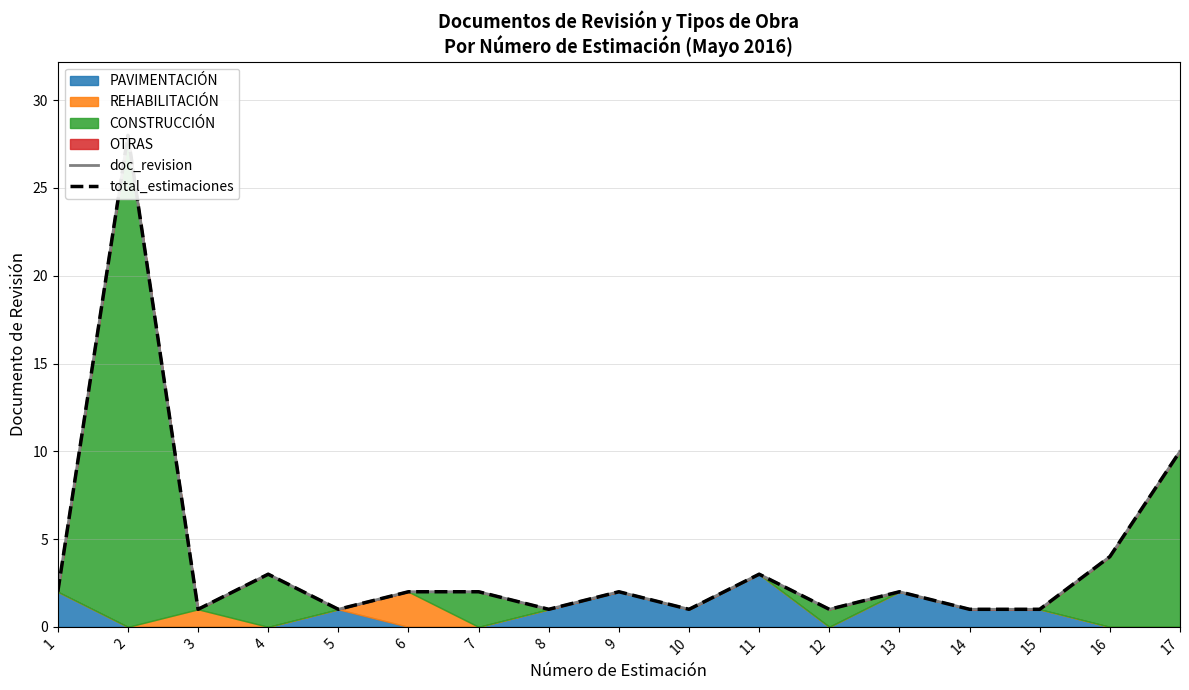

Is the value of total_estimaciones at 13 greater than the value of doc_revision at 3?

Yes